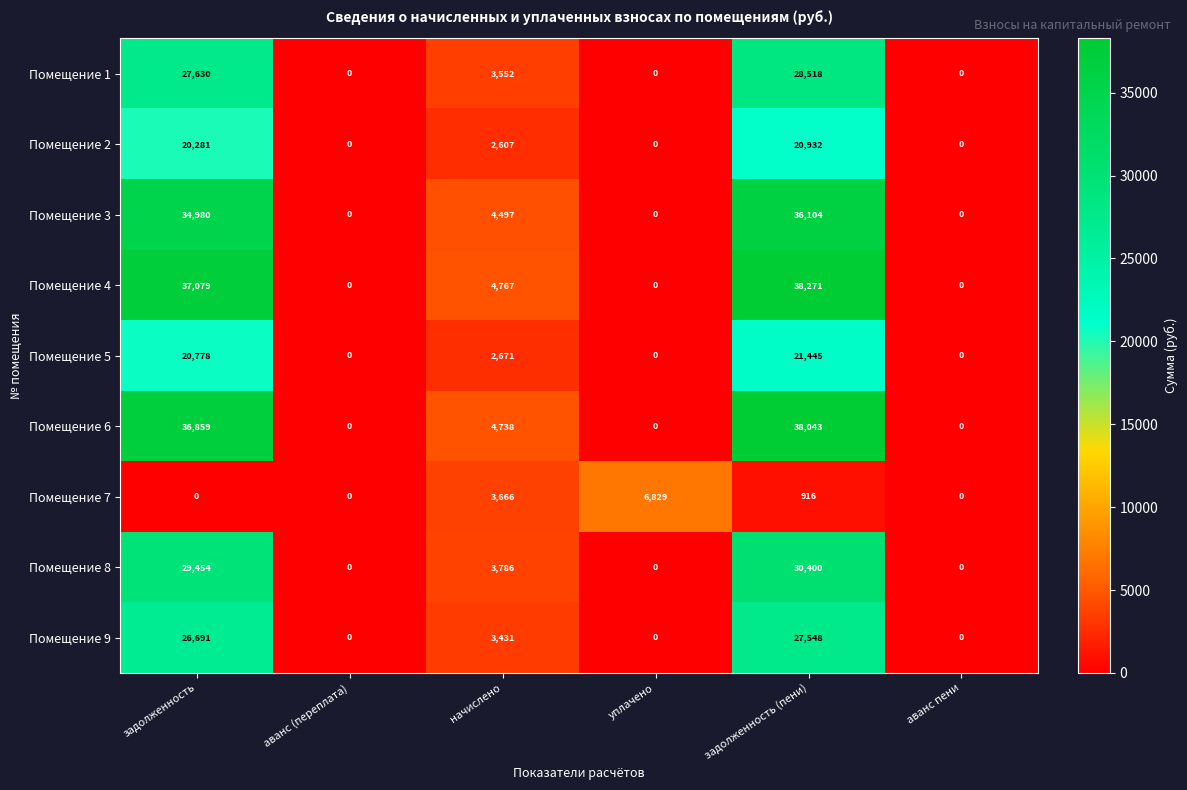

The value of Помещение 6 at уплачено is 24131. True or false?

False